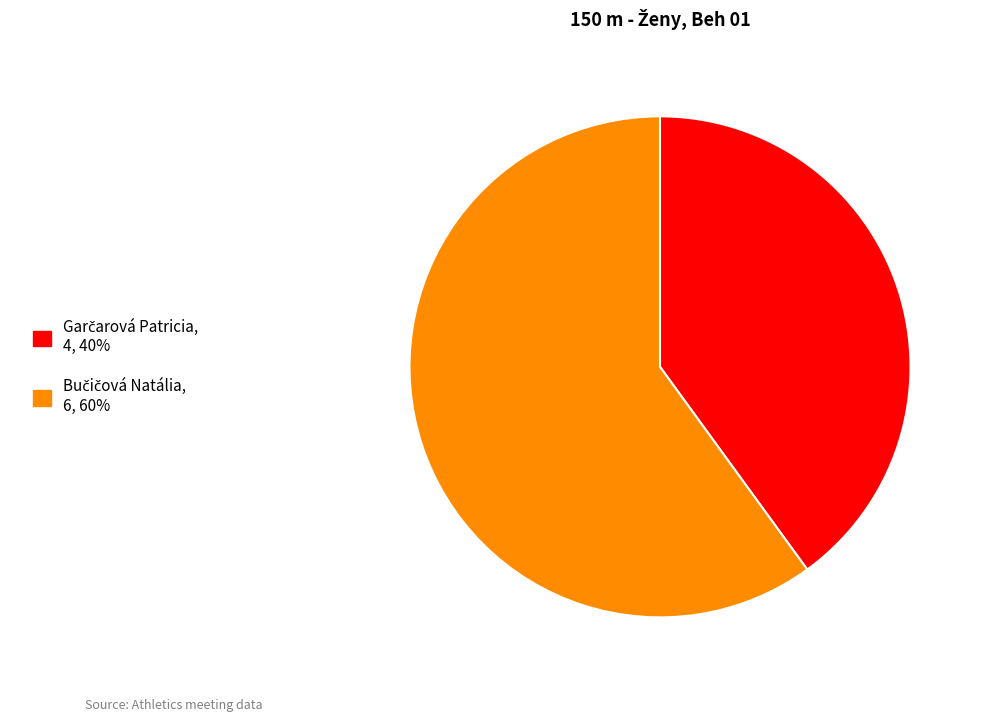

Does any single category account for the majority?

Yes